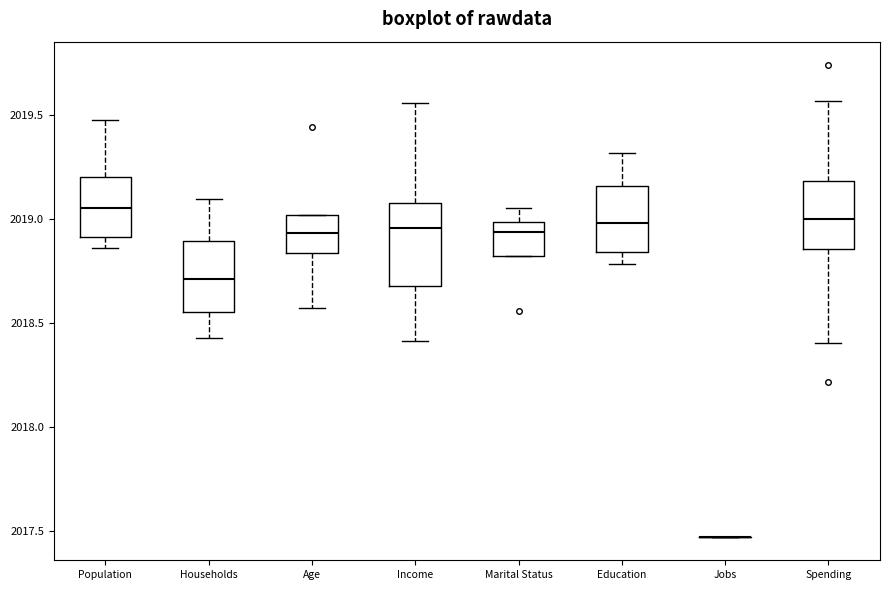

Reading left to right, read every box against the y-axis: the position of its median line, the range the box covers, and the ends of its whiskers. The values are not printed on the chart, so give them approximately, as read against the axis.

Population: median 2019.05, box 2018.90 to 2019.20, whiskers 2018.85 to 2019.45
Households: median 2018.70, box 2018.55 to 2018.90, whiskers 2018.45 to 2019.10
Age: median 2018.95, box 2018.85 to 2019.00, whiskers 2018.55 to 2019.00
Income: median 2018.95, box 2018.70 to 2019.10, whiskers 2018.40 to 2019.55
Marital Status: median 2018.95, box 2018.80 to 2019.00, whiskers 2018.80 to 2019.05
Education: median 2019.00, box 2018.85 to 2019.15, whiskers 2018.80 to 2019.30
Jobs: box collapsed to a line at 2017.45, whiskers 2017.45 to 2017.45
Spending: median 2019.00, box 2018.85 to 2019.20, whiskers 2018.40 to 2019.55